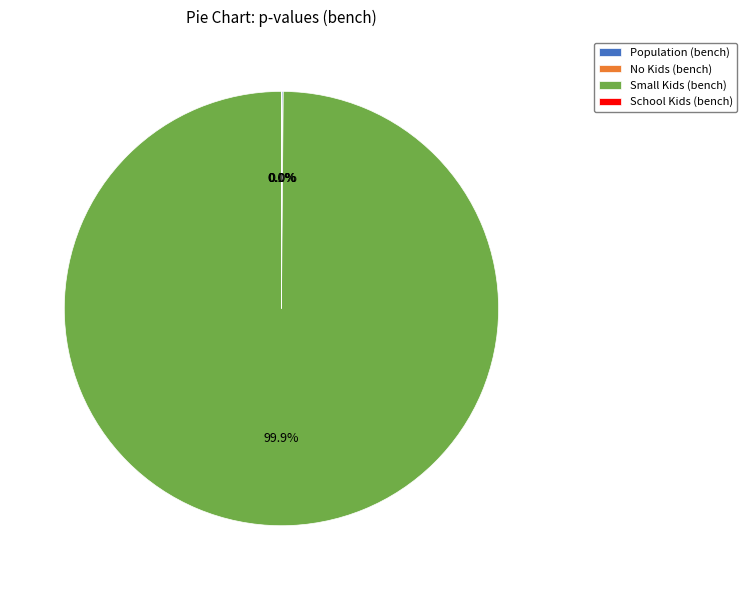

Is Small Kids (bench) the majority of the pie?

Yes